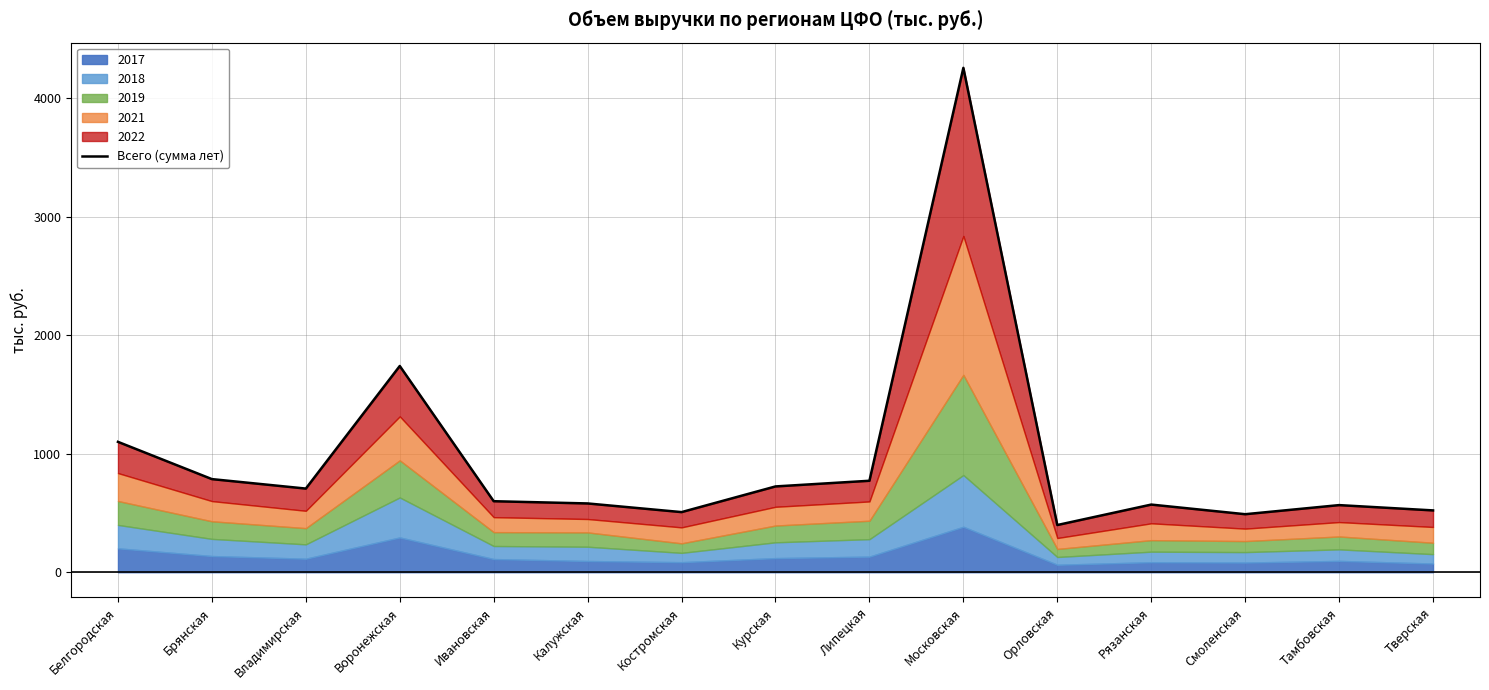

Reading left to right, transcribe all the data shown in this chart.

Белгородская=1100.2	Брянская=785.8	Владимирская=705.9	Воронежская=1740.3	Ивановская=599.2	Калужская=580.4	Костромская=507.3	Курская=724.0	Липецкая=771.8	Московская=4255.9	Орловская=398.2	Рязанская=570.8	Смоленская=489.6	Тамбовская=566.3	Тверская=521.7